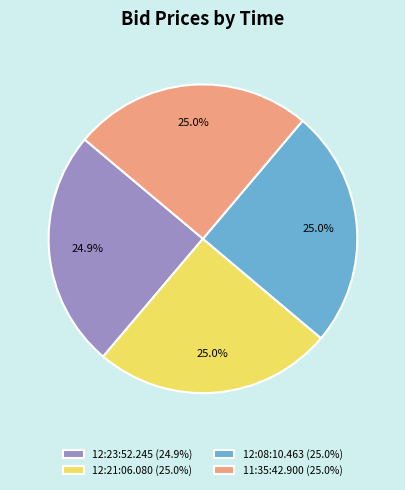

Approximately how many times larger is the value at 12:23:52.245 (24.9%) compared to 11:35:42.900 (25.0%)?

1.0